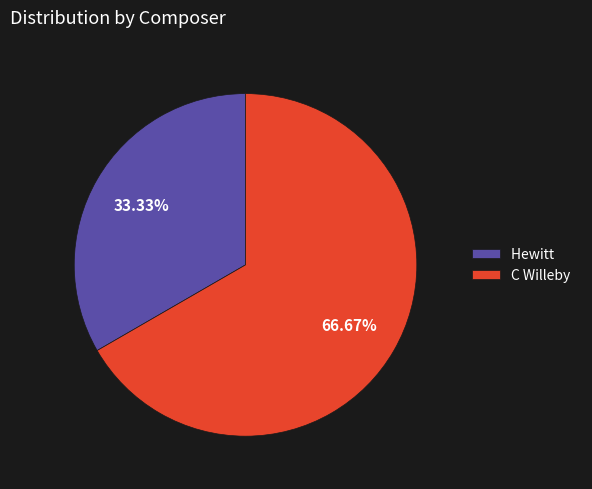

How many segments does this pie chart have?

2